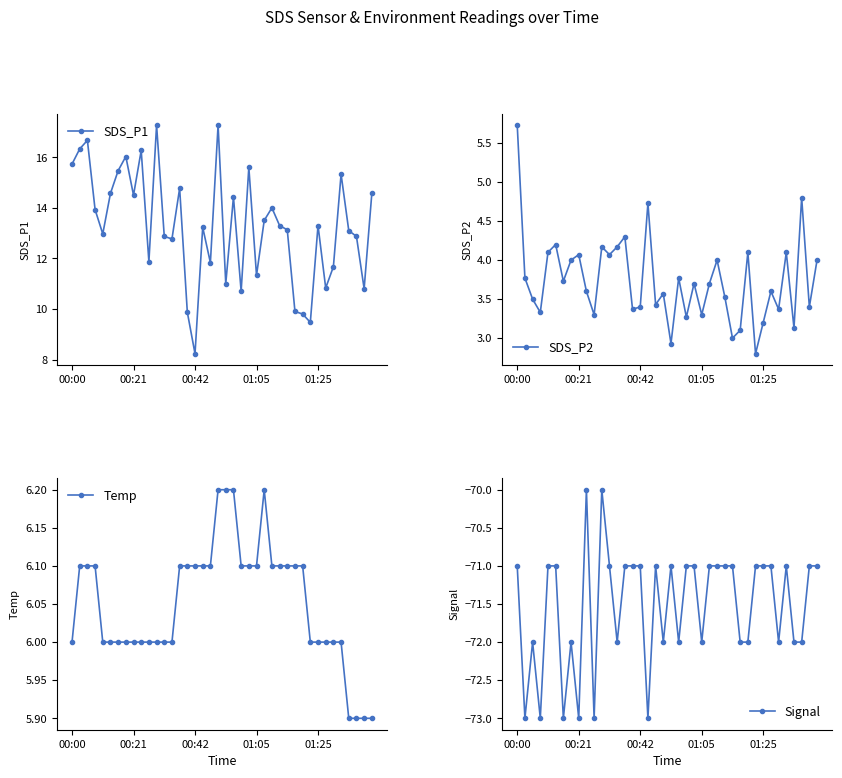

Which category has the lowest value in the SDS_P1 series?

00:42